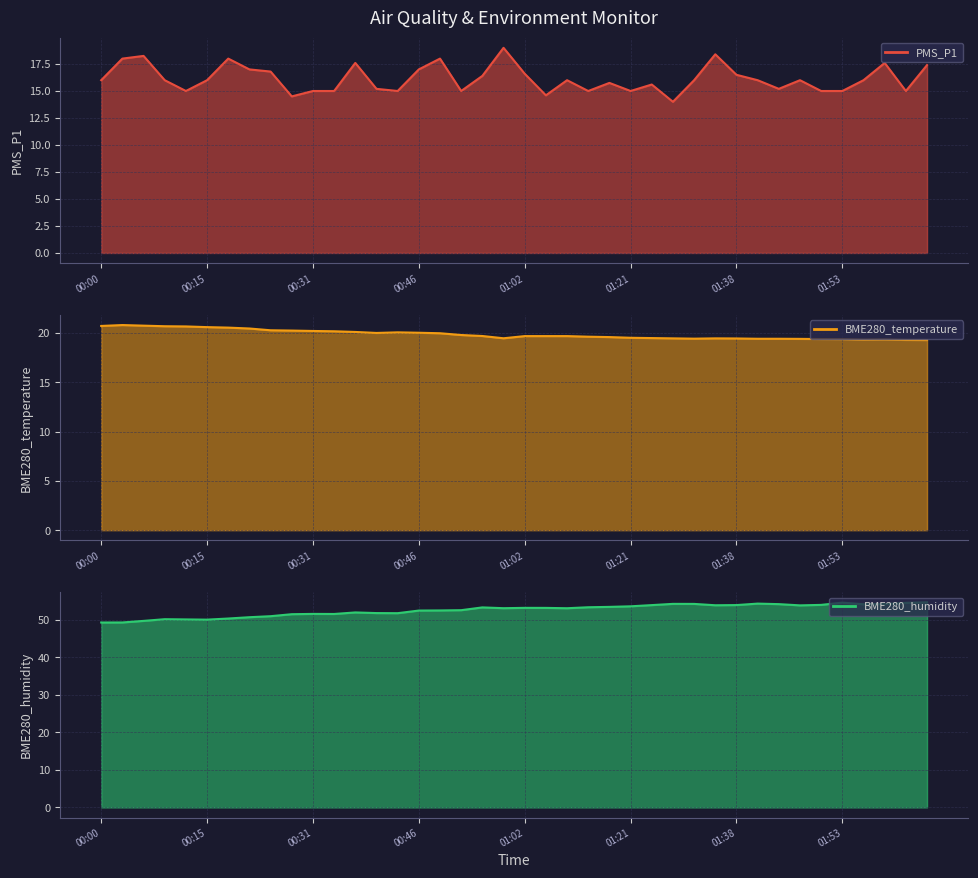

How many categories are shown in the chart?

40